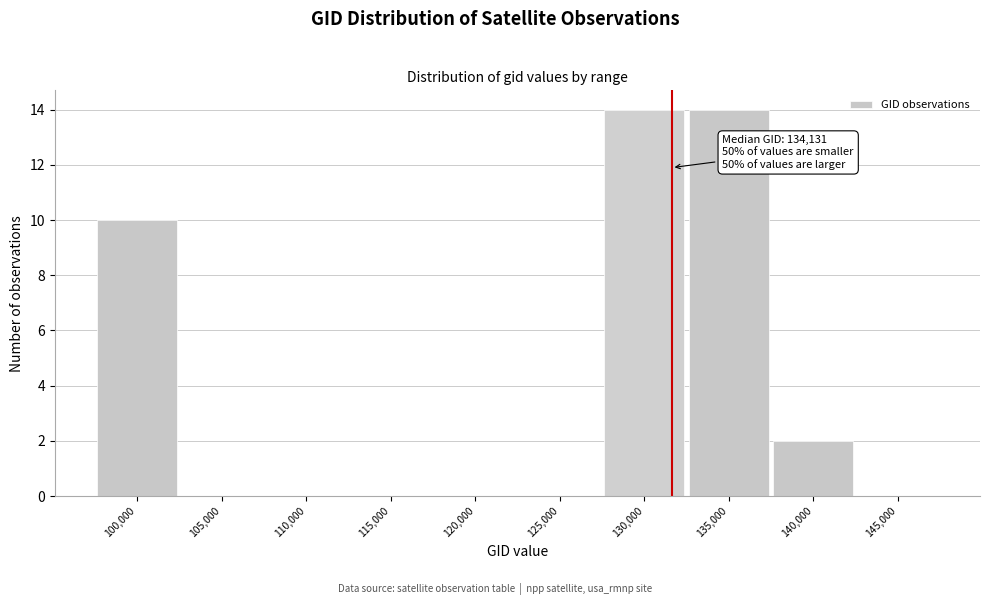

Reading right to left, transcribe all the data shown in this chart.

145,000=0	140,000=2	135,000=14	130,000=14	125,000=0	120,000=0	115,000=0	110,000=0	105,000=0	100,000=10